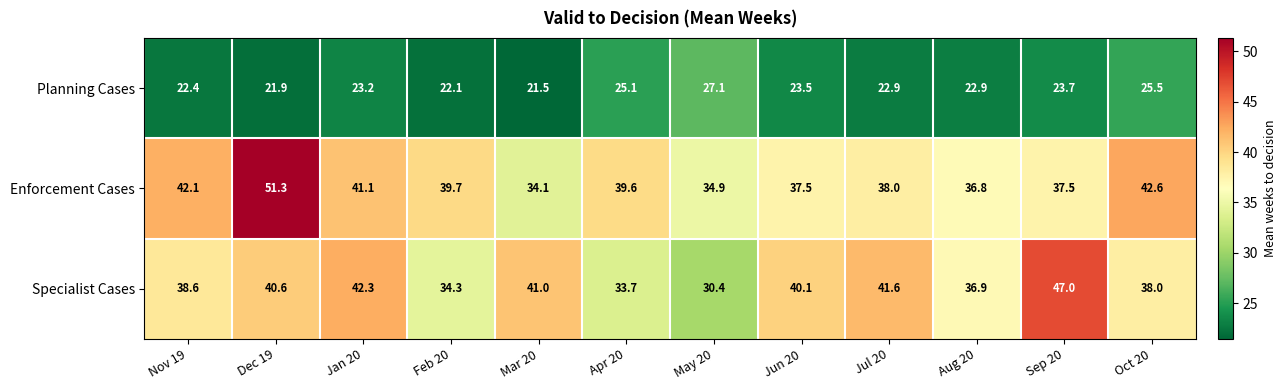

Rank the series by their maximum value, from lowest to highest.

Planning Cases, Specialist Cases, Enforcement Cases